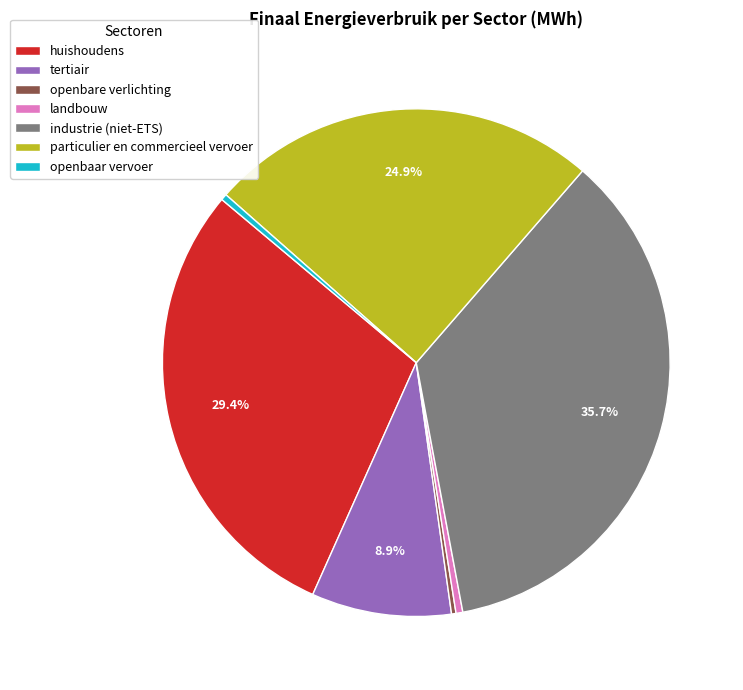

To the nearest percent, what portion does huishoudens represent?

29%